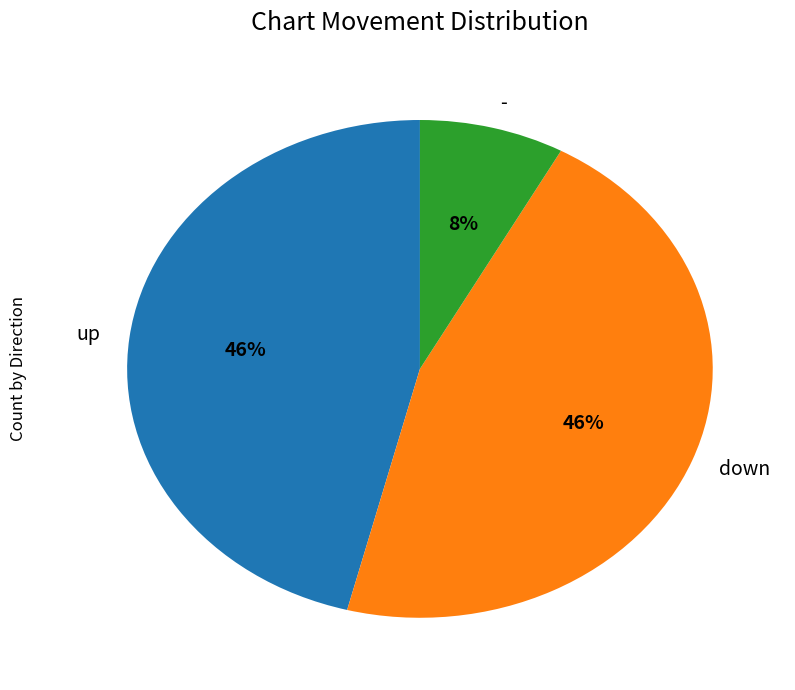

The - slice represents 8% of the pie. True or false?

True